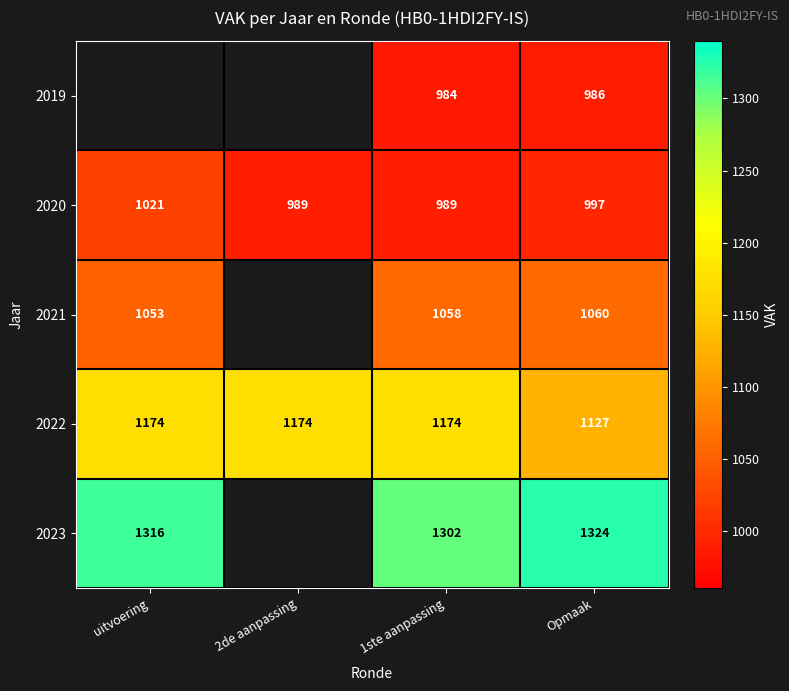

True or false: 2023 has a value of 1302 at 1ste aanpassing.

True